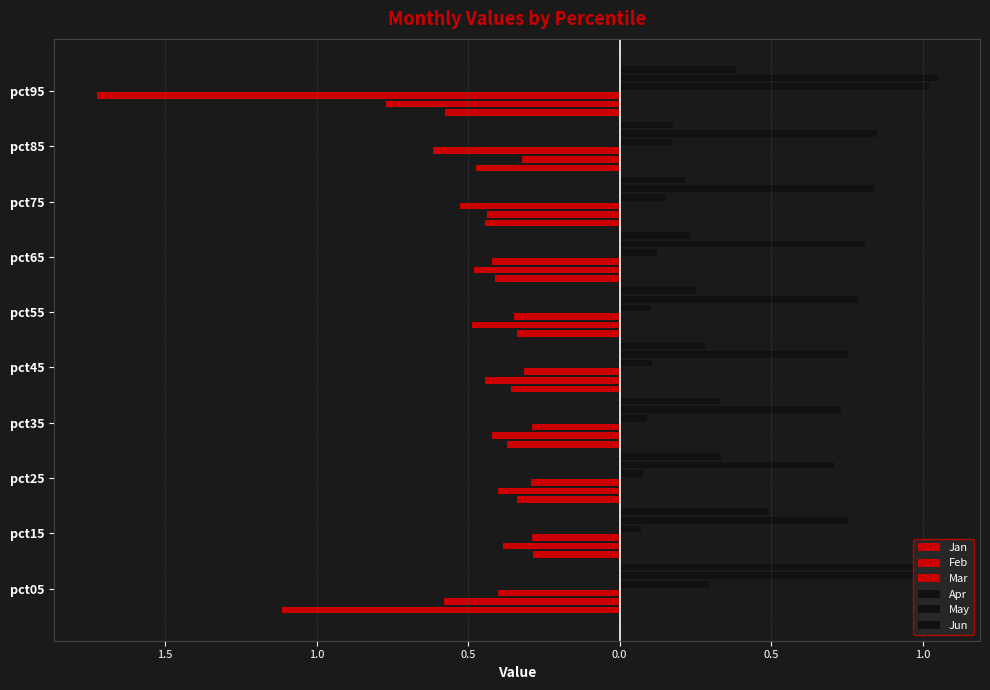

What is the average value of the May series?

0.8